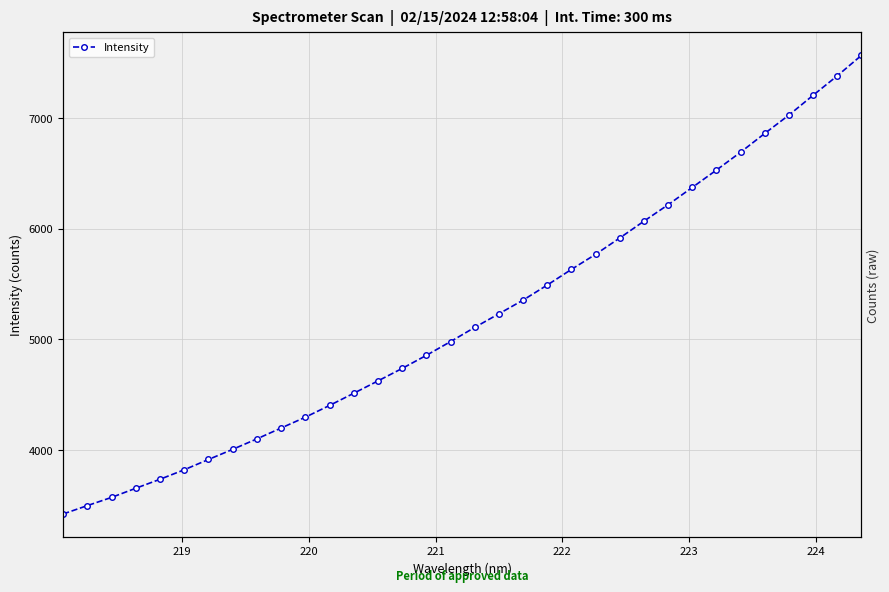

How many series are shown in this chart?

1